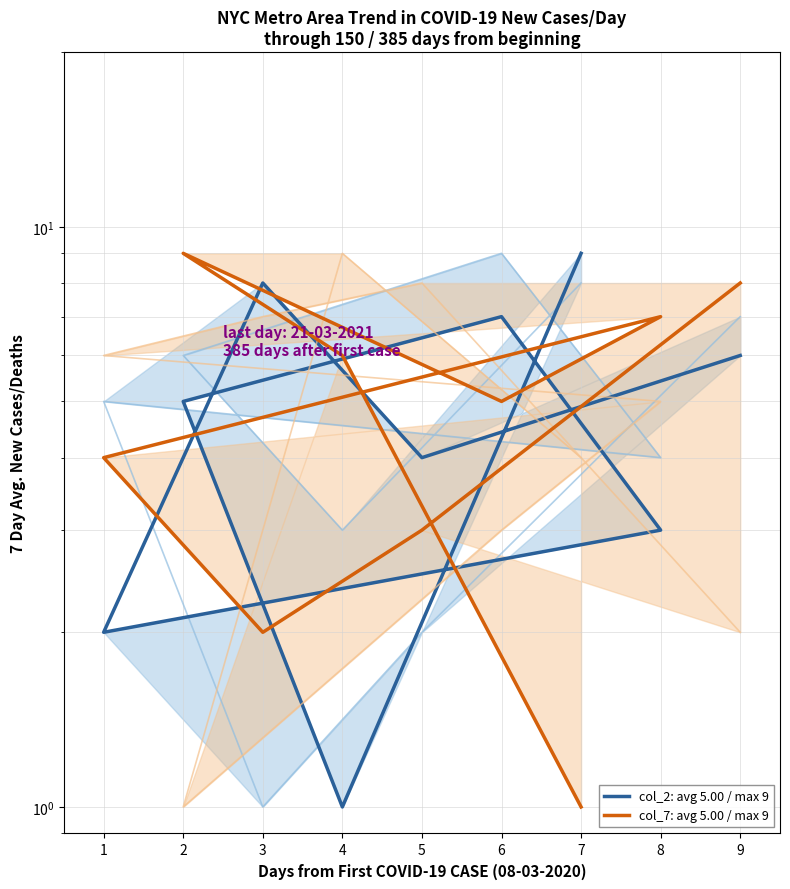

Where is the first local maximum for col_7: avg 5.00 / max 9?

2